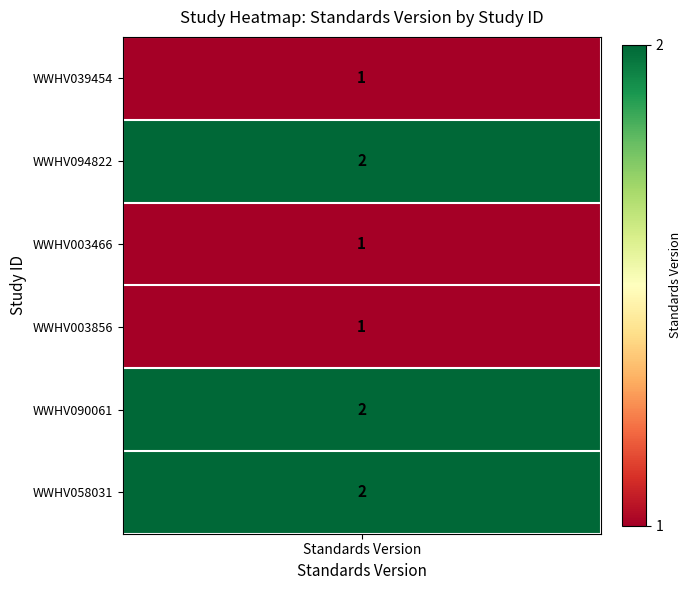

What is the difference between the maximum and minimum values?

1